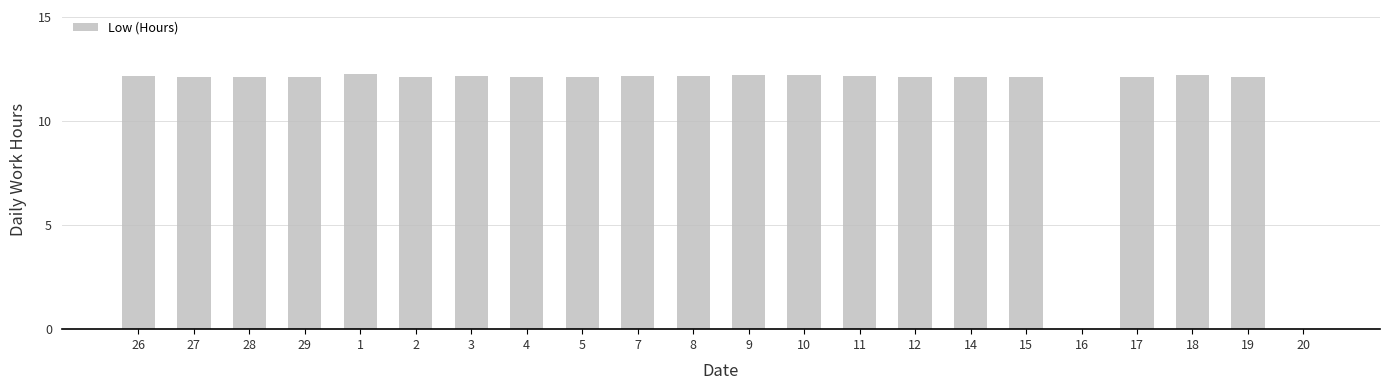

What is the sum of the values at 4 and 12?

24.2